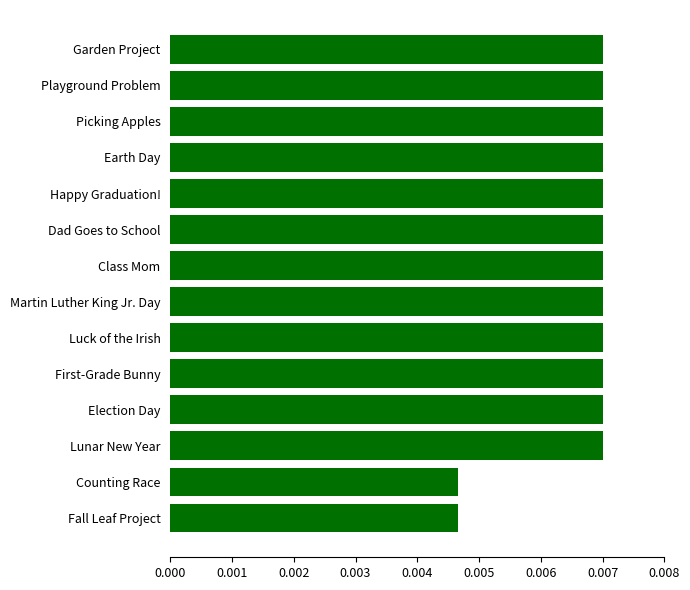

How many values are between 0 and 1?

14